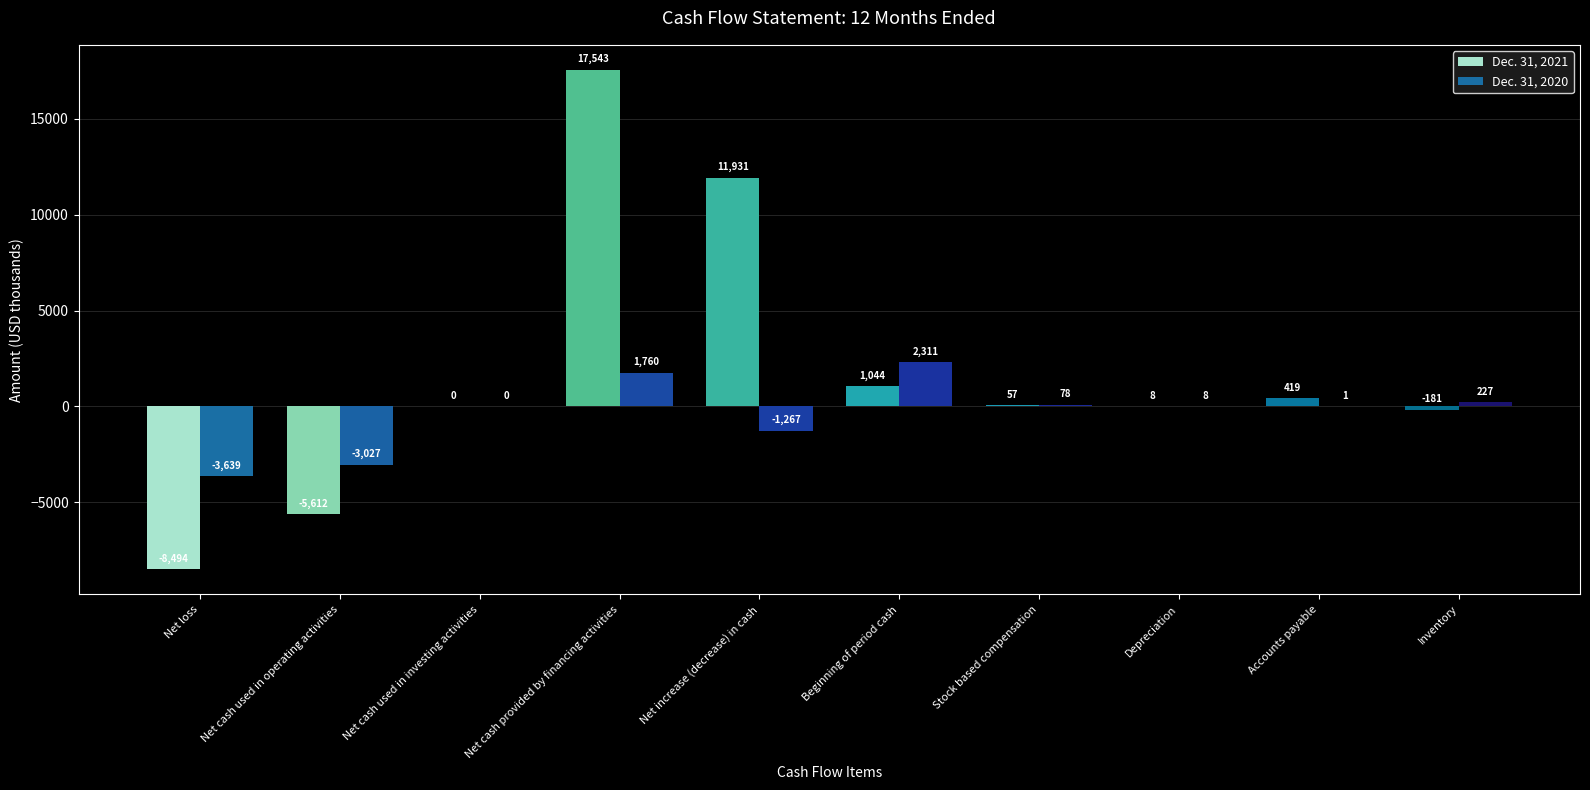

What is the approximate value of Dec. 31, 2020 at Net increase (decrease) in cash?

-1267